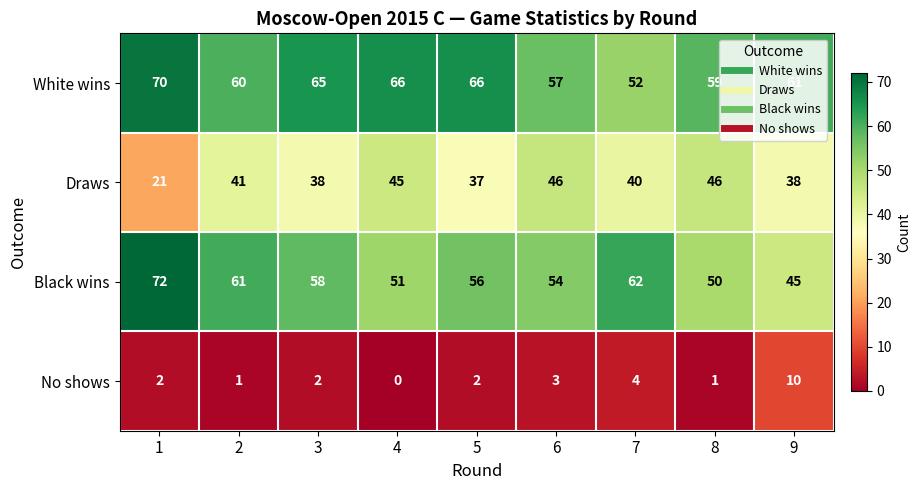

Rank the series by their maximum value, from lowest to highest.

No shows, Draws, White wins, Black wins